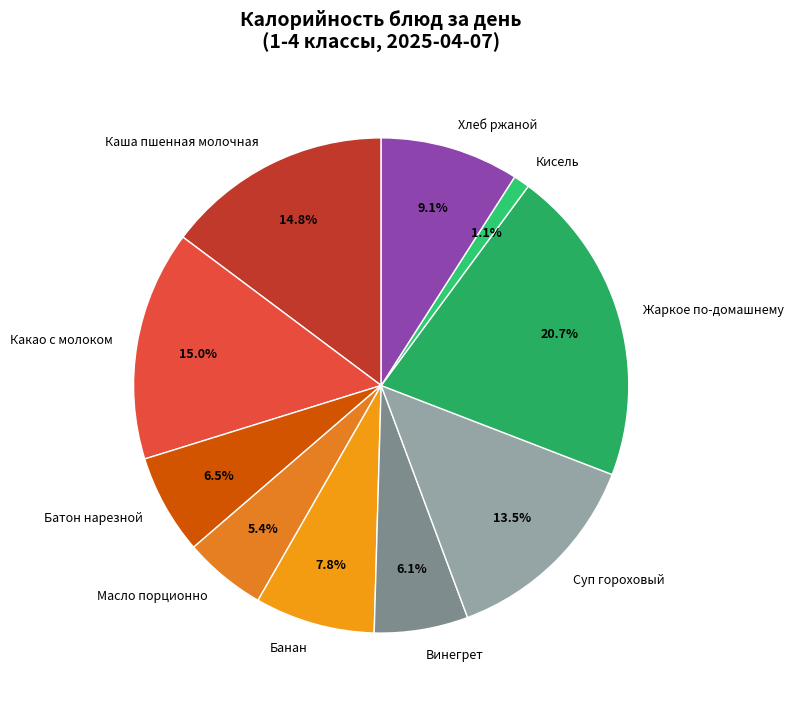

Which has a higher value, Жаркое по-домашнему or Масло порционно?

Жаркое по-домашнему